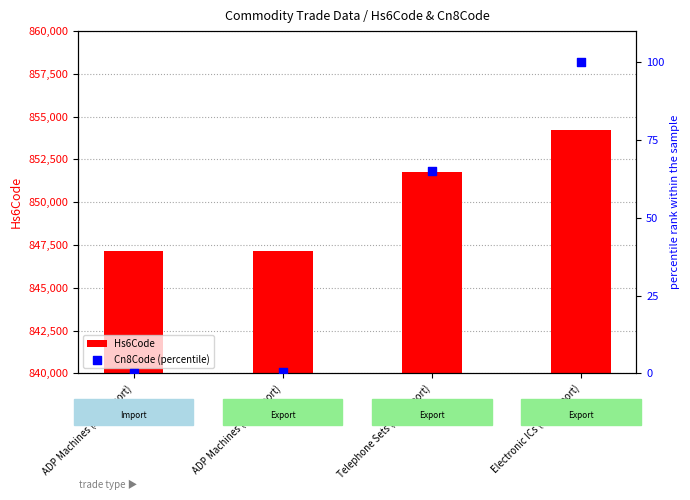

At how many categories does at least one series exceed 188534?

4